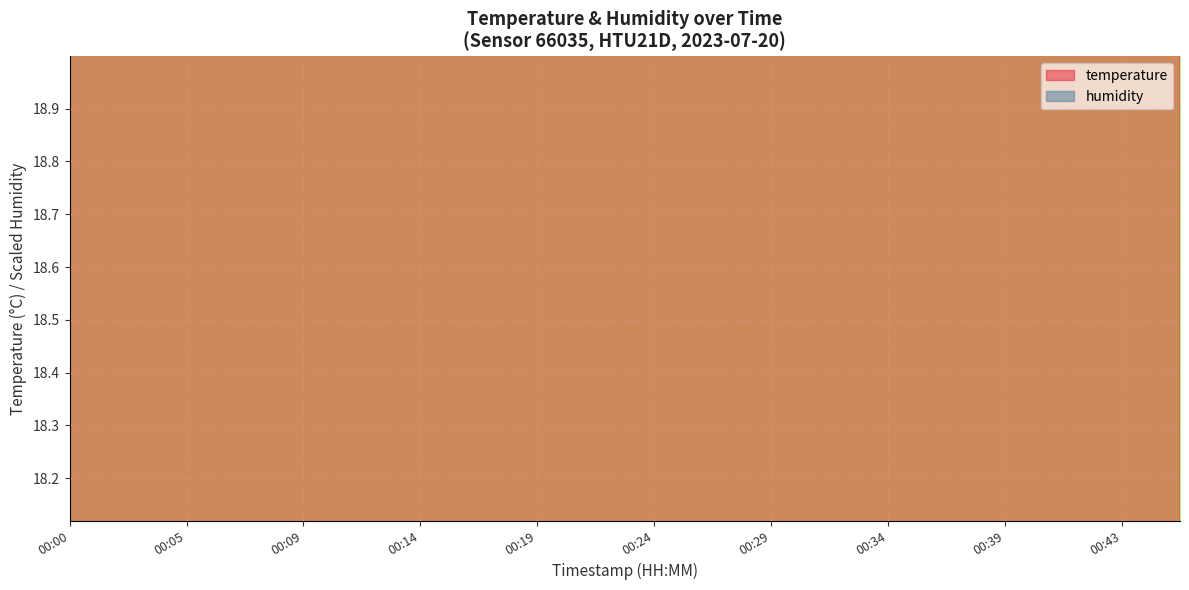

How many points are lower than both their immediate neighbors (excluding endpoints)?

1